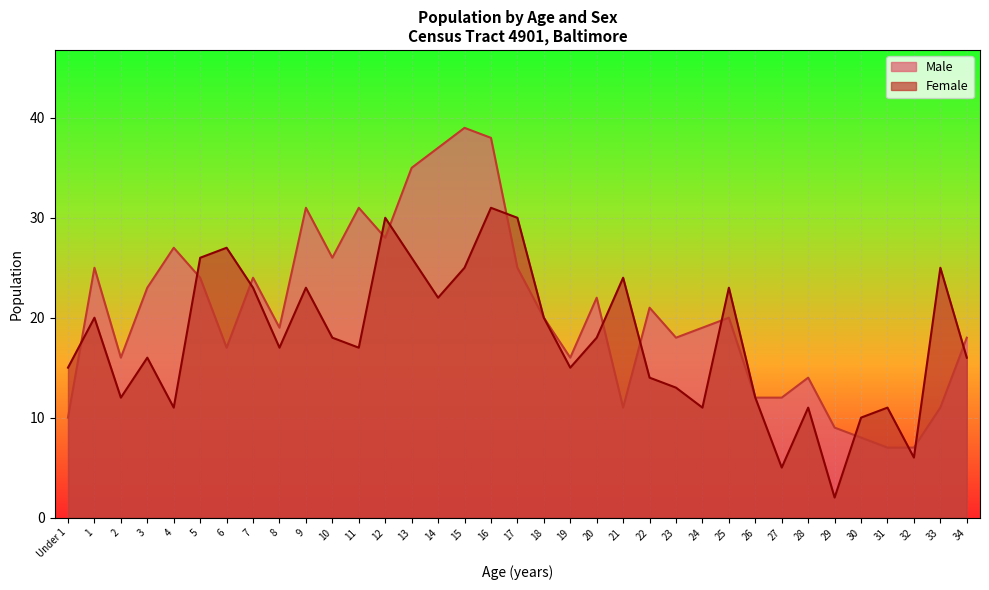

What is the difference between the second highest and second lowest values in the Male series?

31